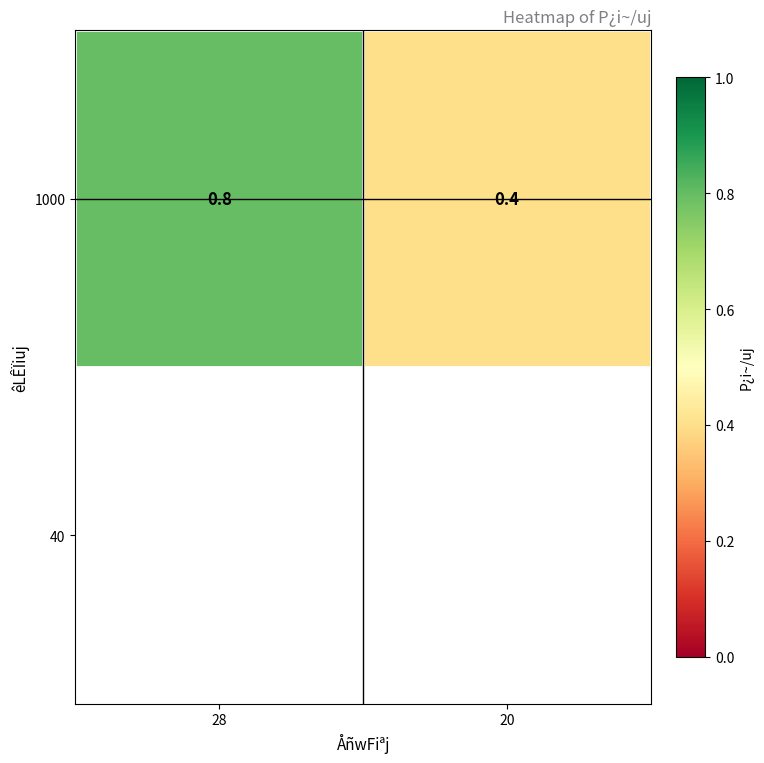

Which has a higher value, 20 or 28?

28